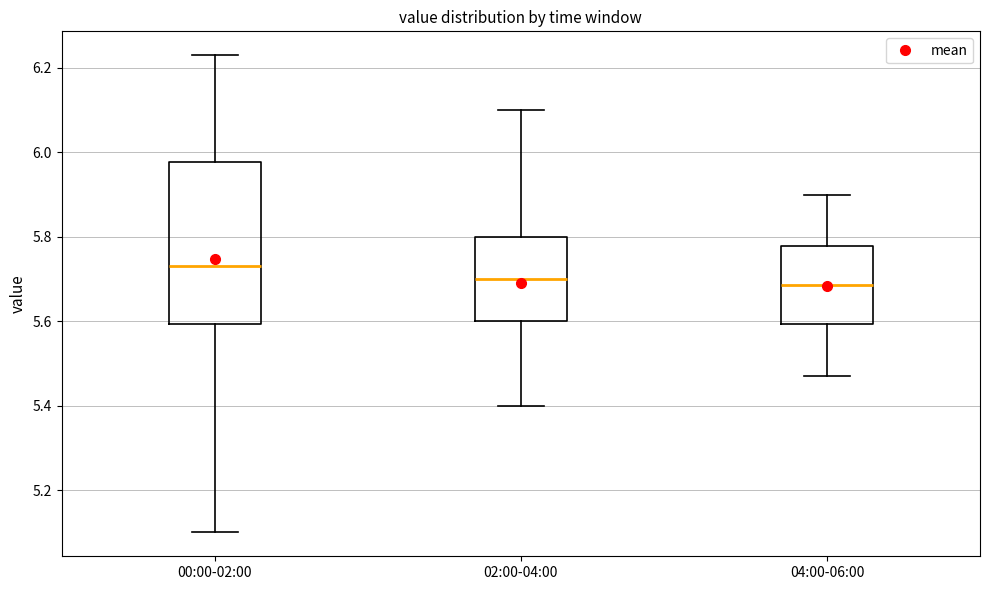

Comparing the boxes themselves (not the whiskers), which one is the tallest?

00:00-02:00